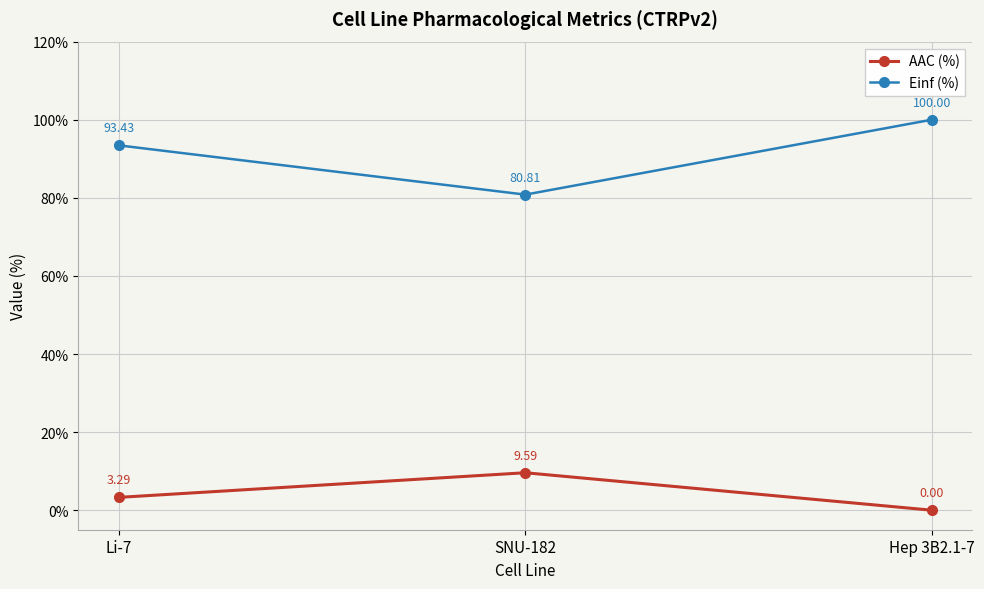

What position from the left is SNU-182?

2